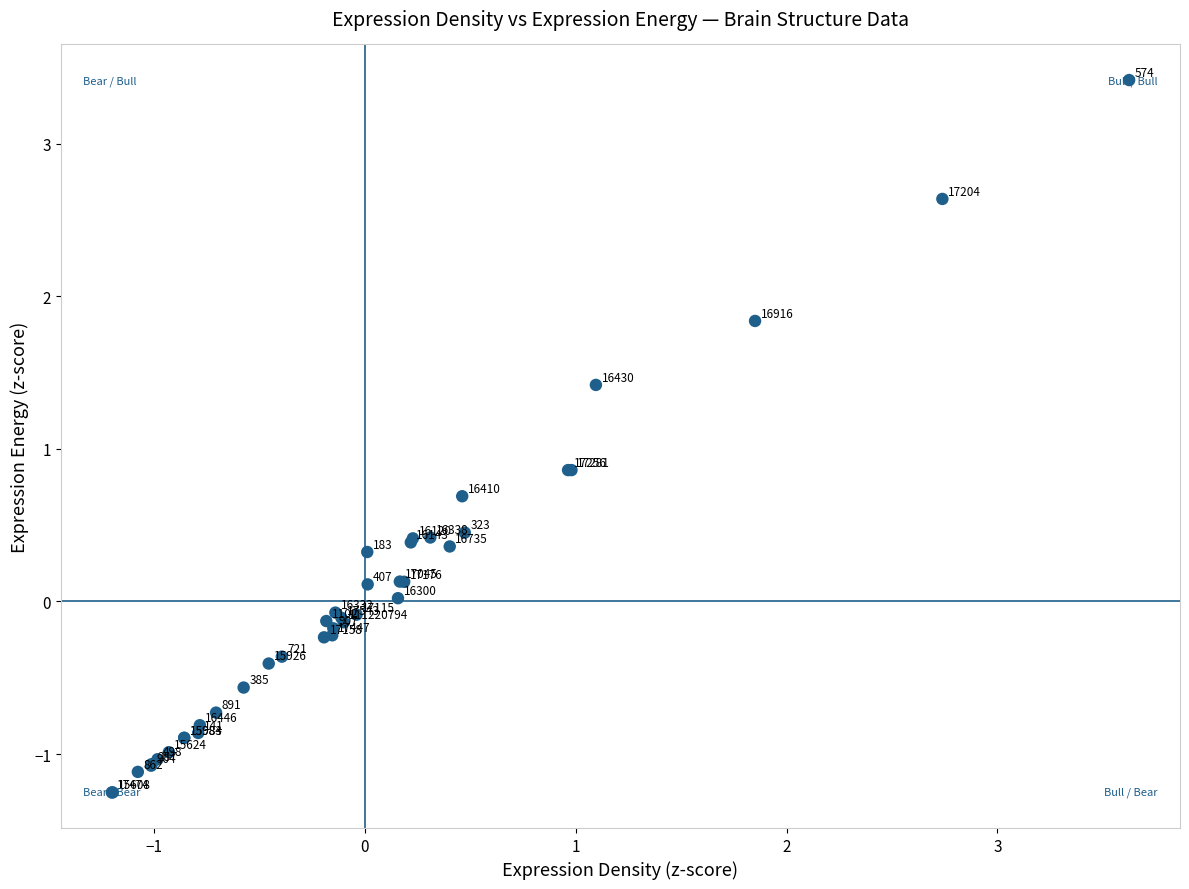

What Y value in the scatter plot is closest to 1?

0.9